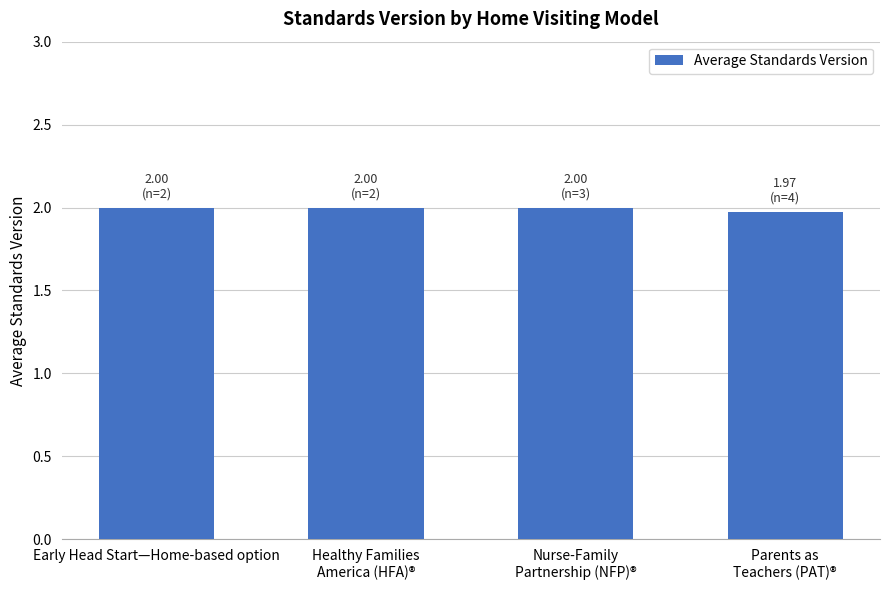

What is the ratio of the value at Parents as
Teachers (PAT)® to the value at Early Head Start—Home-based option?

1.0